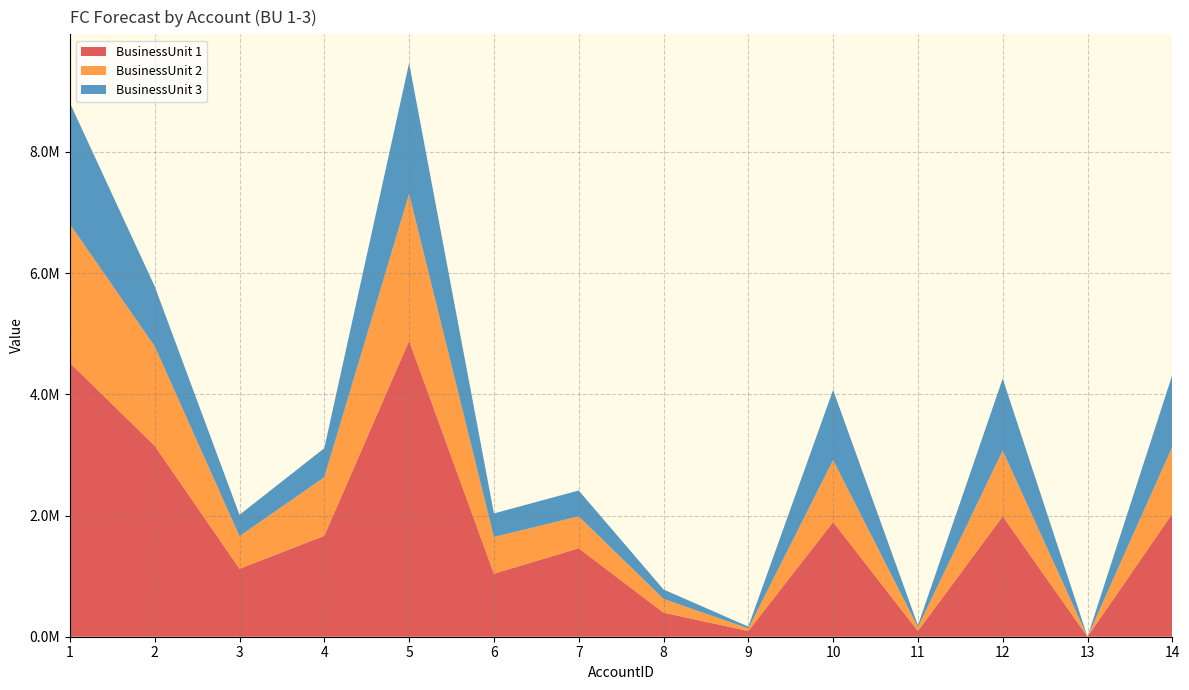

Reading left to right, what are all the values shown in this chart?

BusinessUnit 1: 4518340	3150840	1121546	1664877	4882756	1039385	1458850	397466	93840	1893212	93702	1986914	-43223	2030138
BusinessUnit 2: 2289613	1641224	538011	967626	2425200	606297	527530	226967	42439	1021965	63286	1085251	-18601	1103853
BusinessUnit 3: 2000370	989857	352156	478695	2159375	388820	426684	155581	30788	1157501	30138	1187639	-43223	1187639